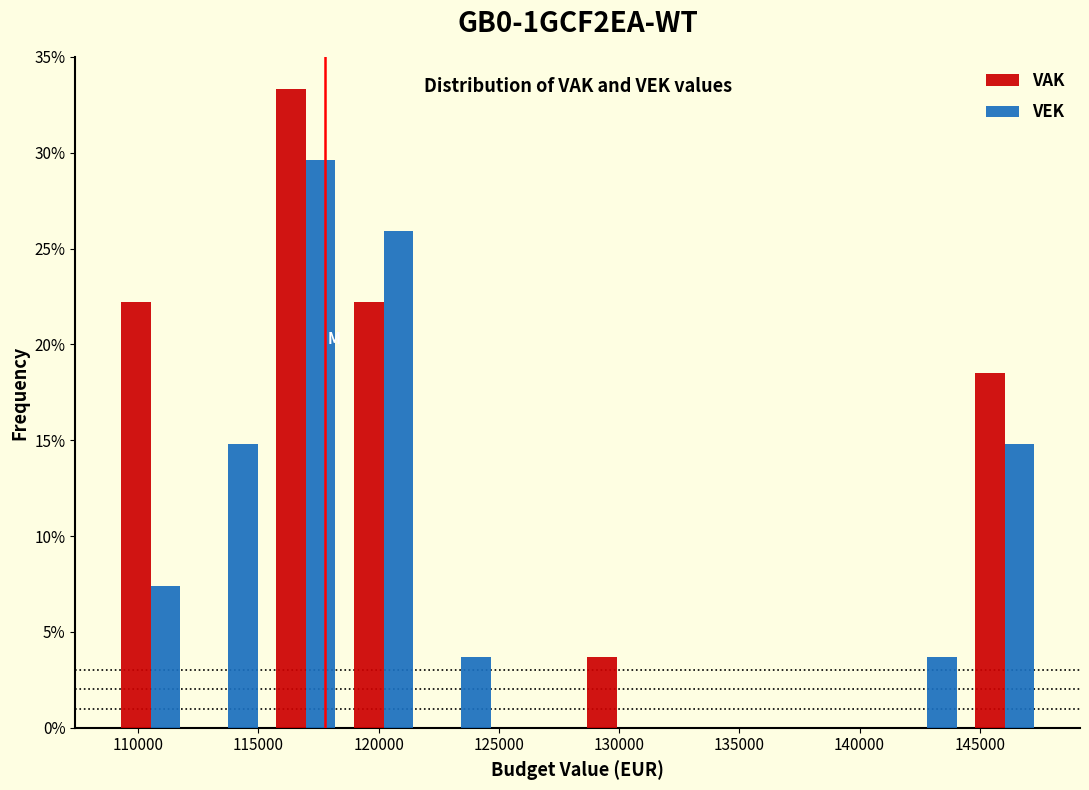

Reading left to right, transcribe this chart: for each range on the x-axis, give the height of each series' bar. Neither the bar edges nor the heights are printed on the chart, so give them approximately, as read against the axes.

109000 to 112000: VAK=22.0	VEK=7.5
112000 to 115500: VAK=0	VEK=15.0
115500 to 118500: VAK=33.5	VEK=29.5
118500 to 122000: VAK=22.0	VEK=26.0
122000 to 125000: VAK=0	VEK=3.5
125000 to 128500: VAK=0	VEK=0
128500 to 131500: VAK=3.5	VEK=0
131500 to 134500: VAK=0	VEK=0
134500 to 138000: VAK=0	VEK=0
138000 to 141000: VAK=0	VEK=0
141000 to 144500: VAK=0	VEK=3.5
144500 to 147500: VAK=18.5	VEK=15.0